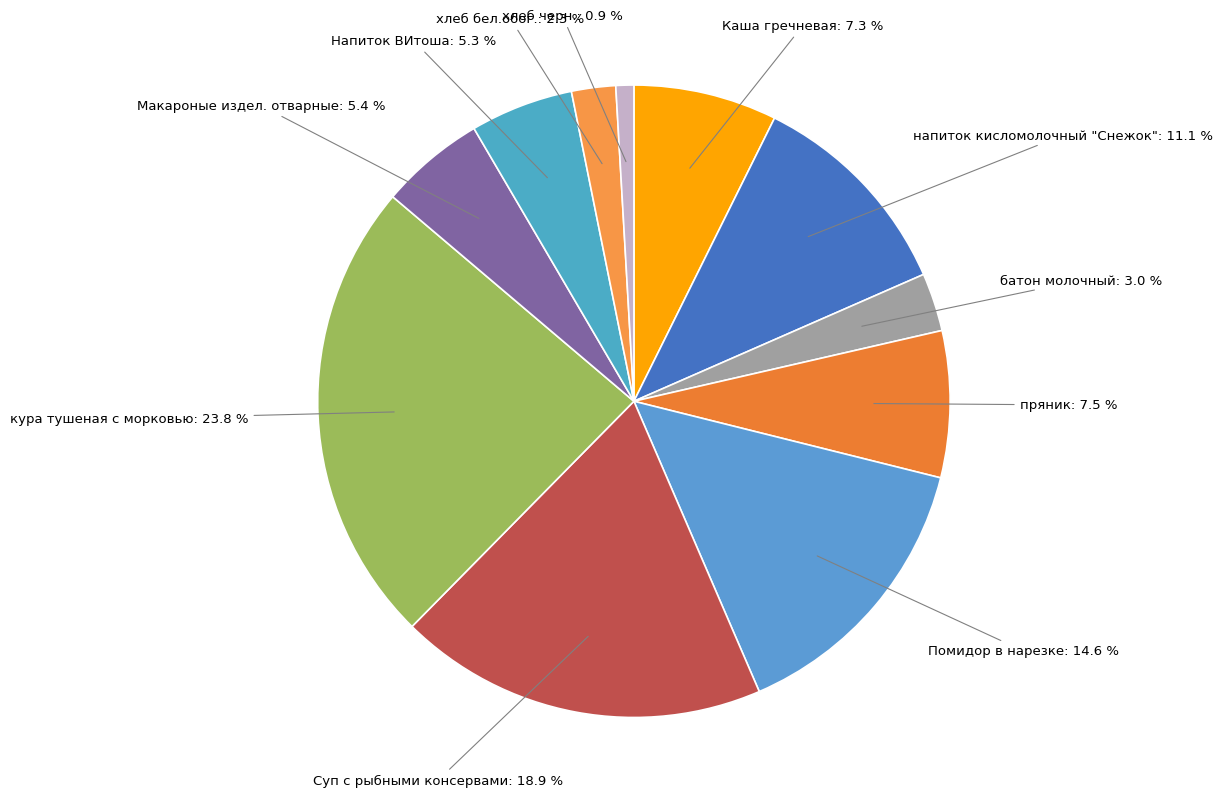

How many slices are in this pie chart?

11